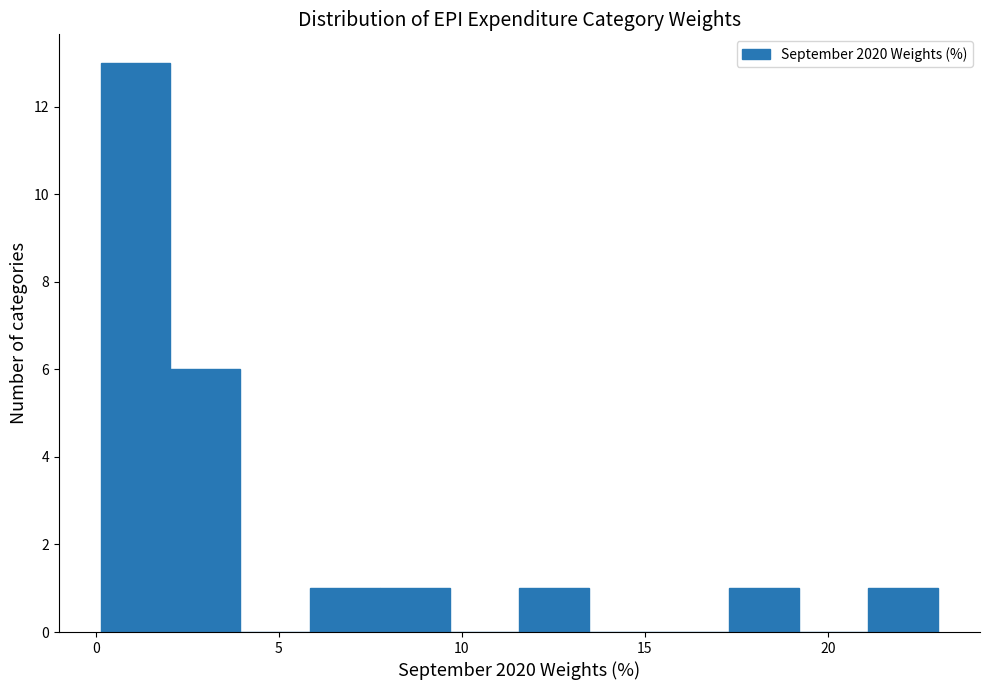

Around what value on the x-axis is the tallest bar? Give the approximate position of its centre, as read against the axis.

1.0